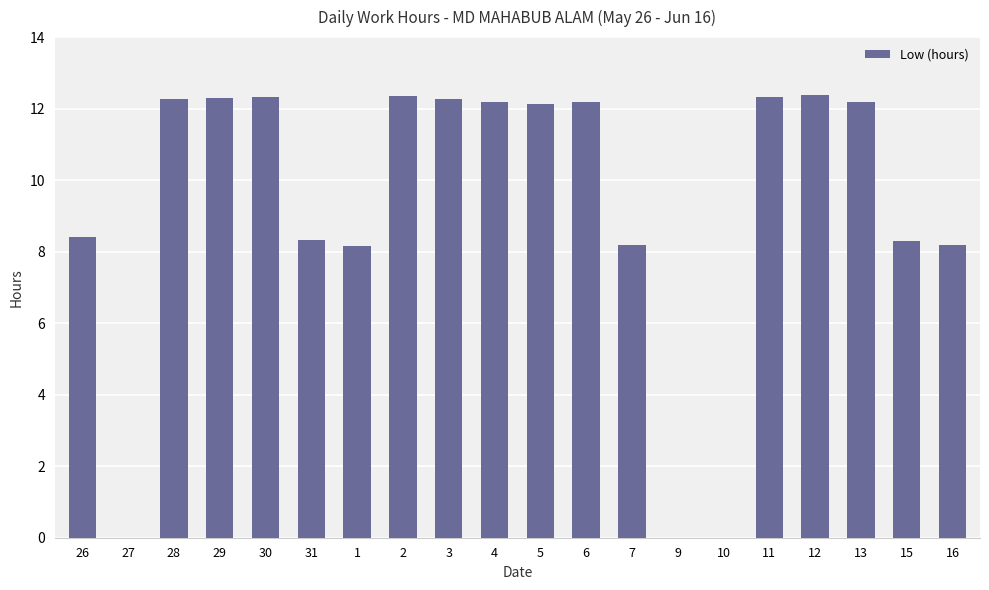

What is the sum of the values at 6 and 27?

12.2